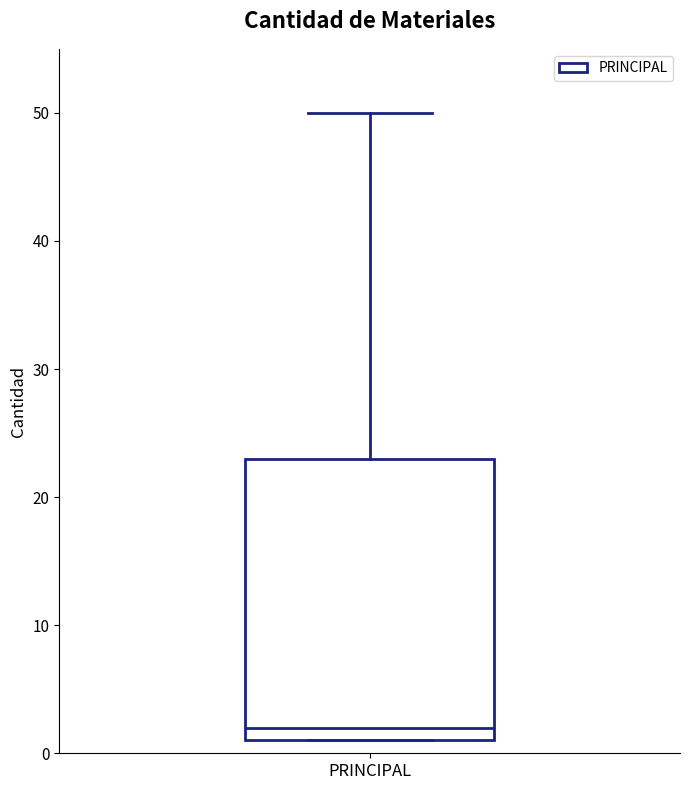

Read this box plot against the y-axis: the position of the median line, the range covered by the box, and the ends of both whiskers. The values are not printed on the chart, so give them approximately, as read against the axis.

median 2, box 1 to 23, whiskers 1 to 50